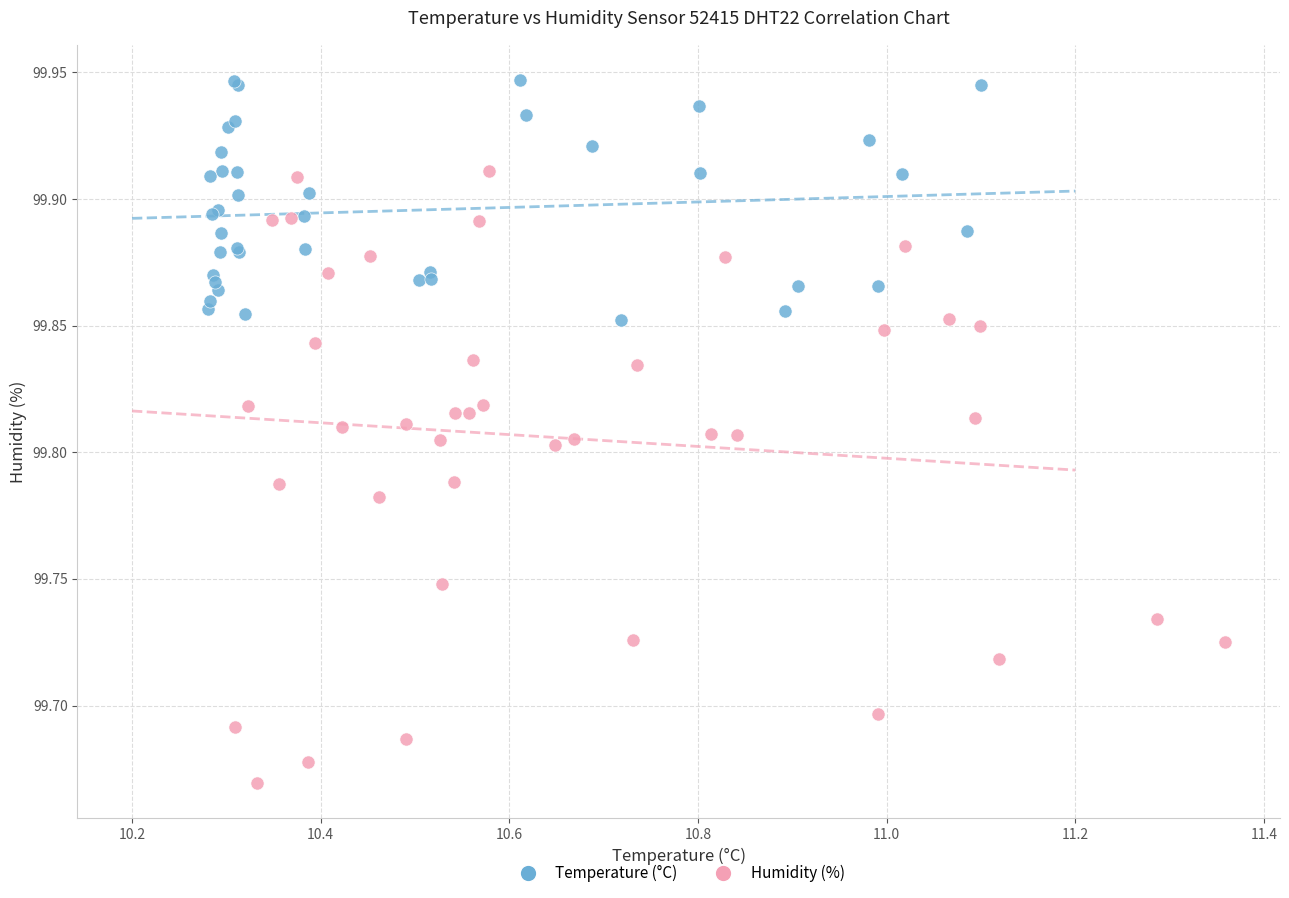

Which series has the largest Y range (max minus min)?

Humidity (%)